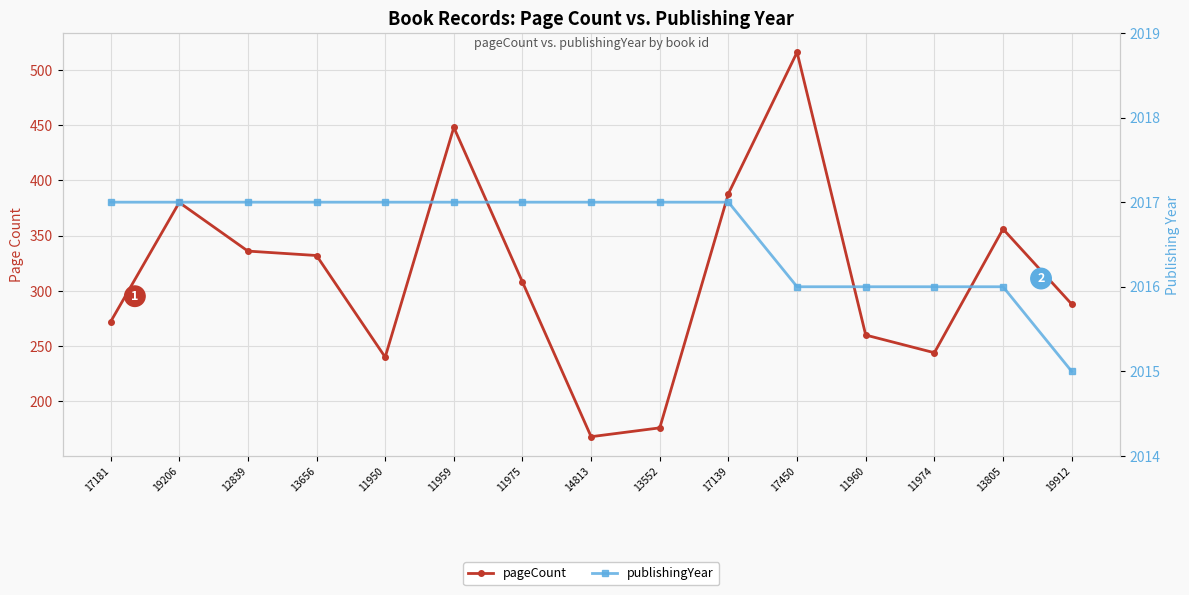

The pageCount series shows 104 at 11974. True or false?

False